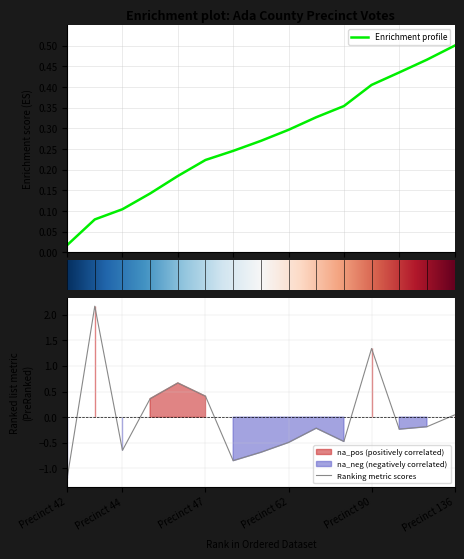

True or false: Ranking metric scores has a value of -0.2 at Precinct 62.

False